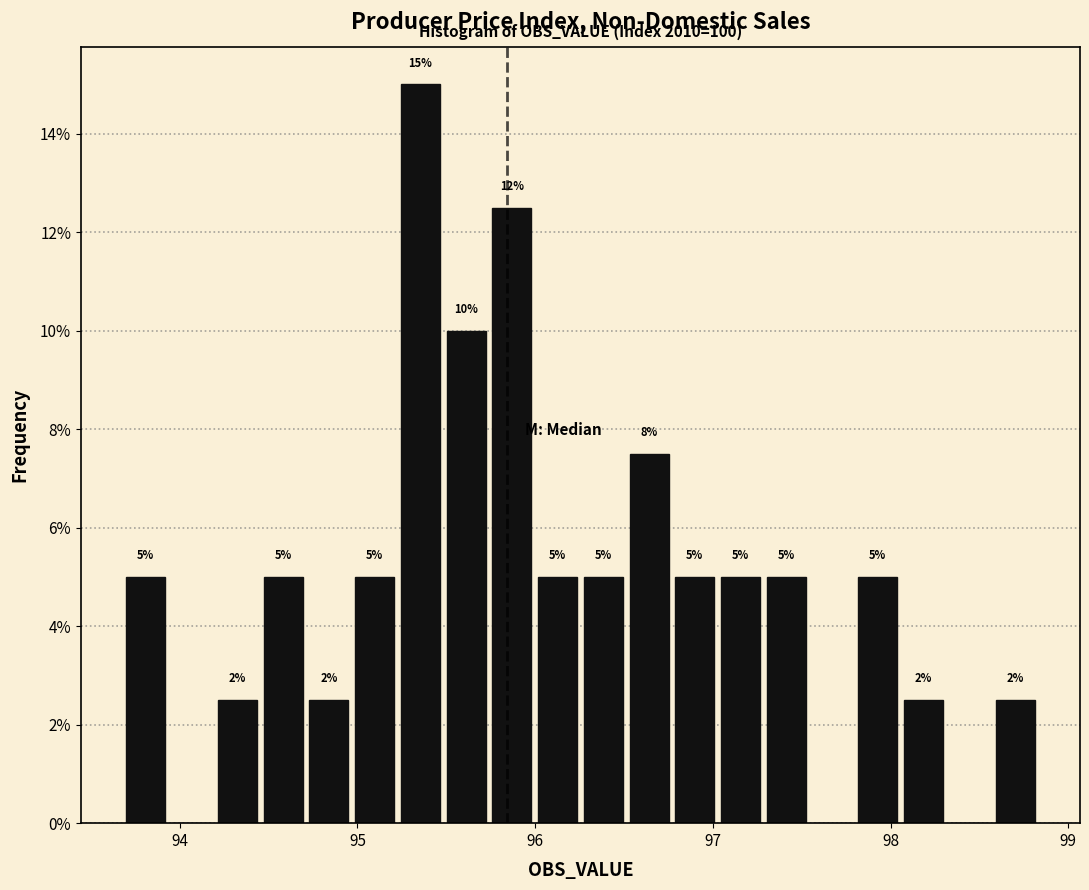

Read against the x-axis, roughly where is the centre of the tallest bar?

95.4